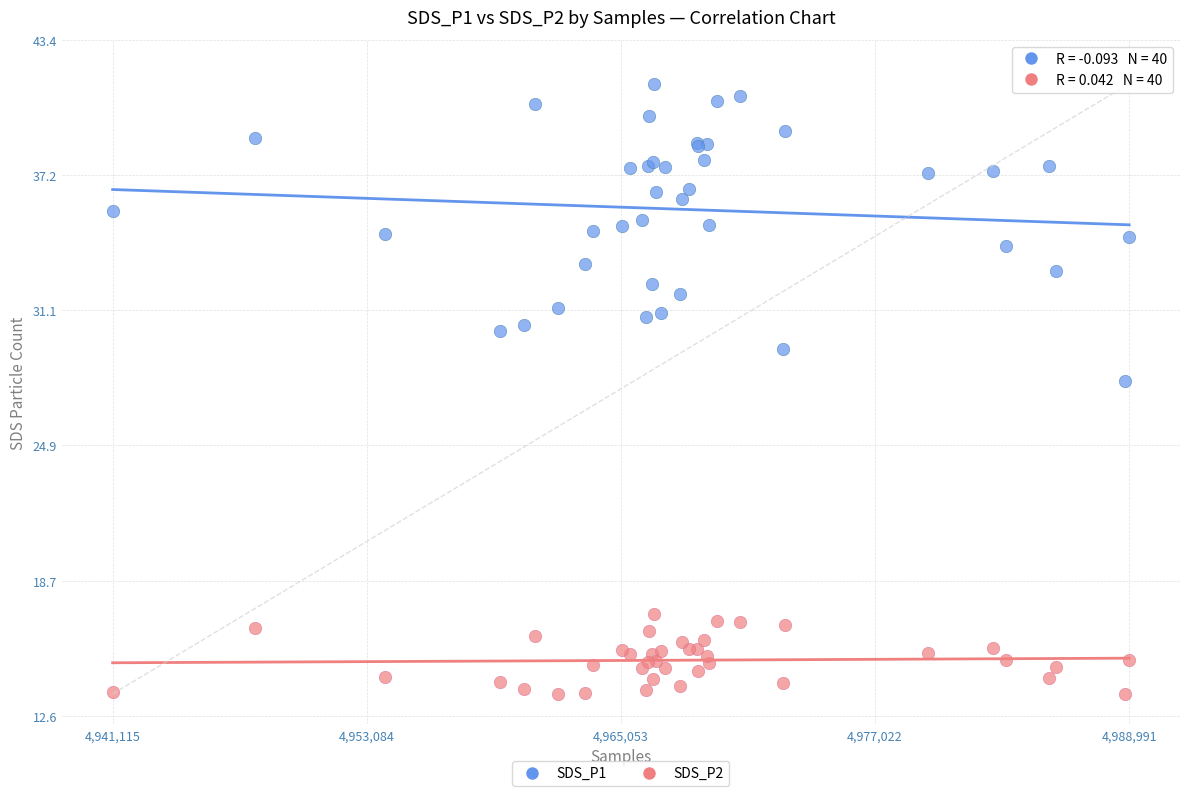

Which series reaches the maximum Y coordinate?

SDS_P1